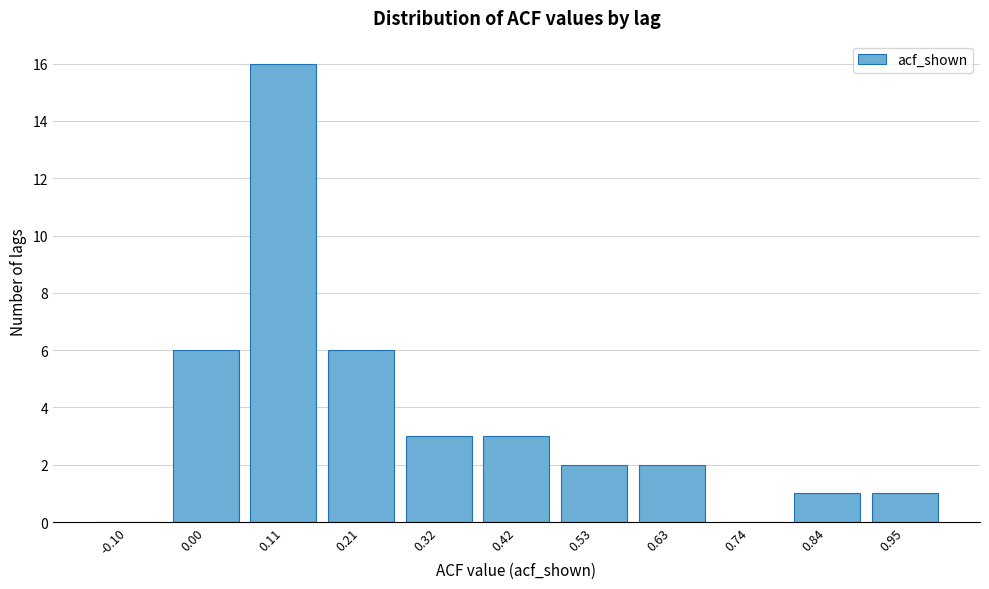

Reading left to right, extract all data points from this chart.

-0.10=0	0.00=6	0.11=16	0.21=6	0.32=3	0.42=3	0.53=2	0.63=2	0.74=0	0.84=1	0.95=1